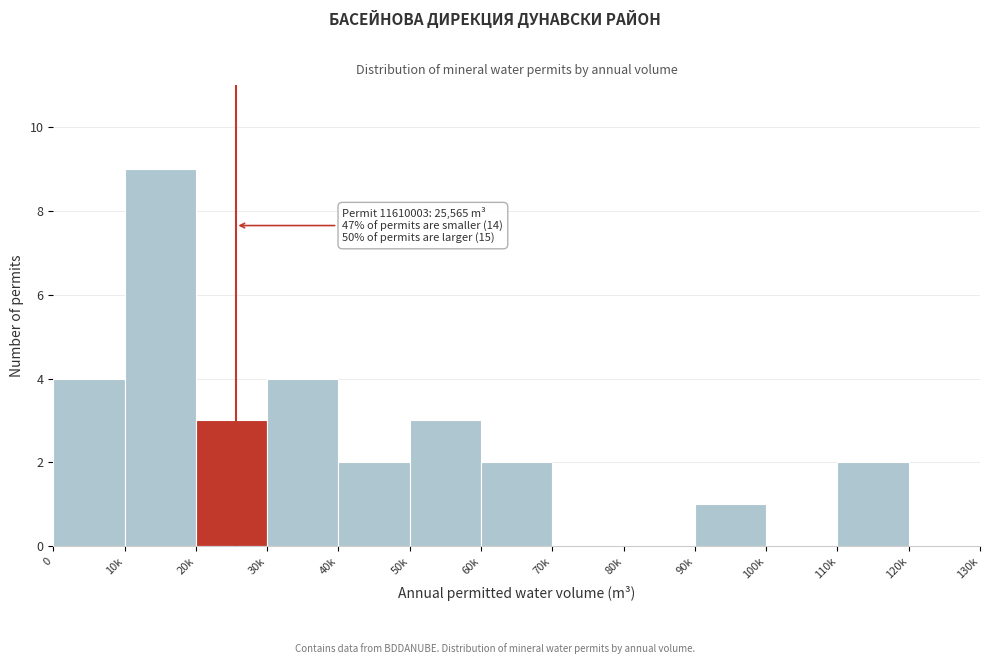

Reading left to right, list all the values displayed in this chart.

0=4	10k=9	20k=3	30k=4	40k=2	50k=3	60k=2	70k=0	80k=0	90k=1	100k=0	110k=2	120k=0